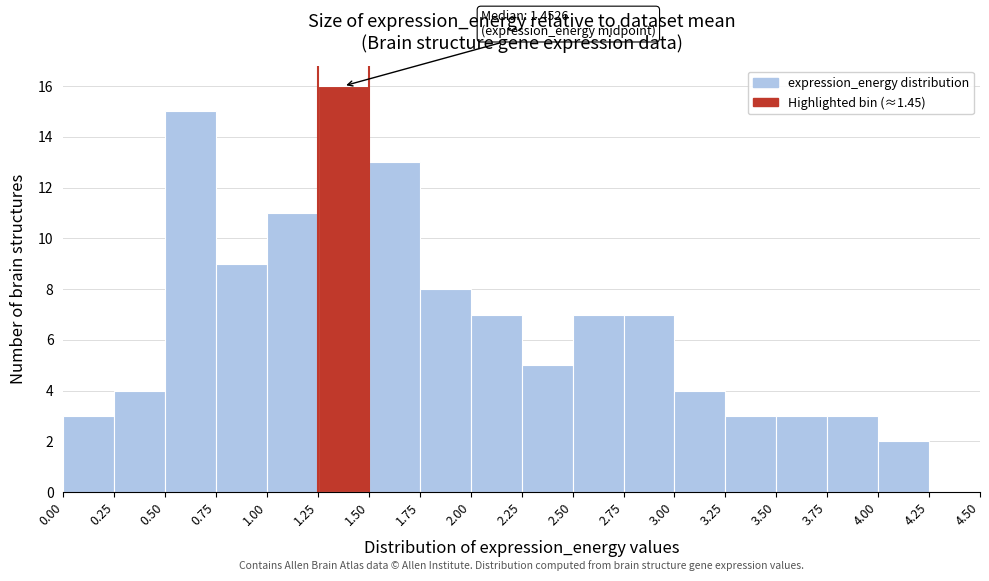

Which range on the x-axis has the tallest bar?

1.25 to 1.50